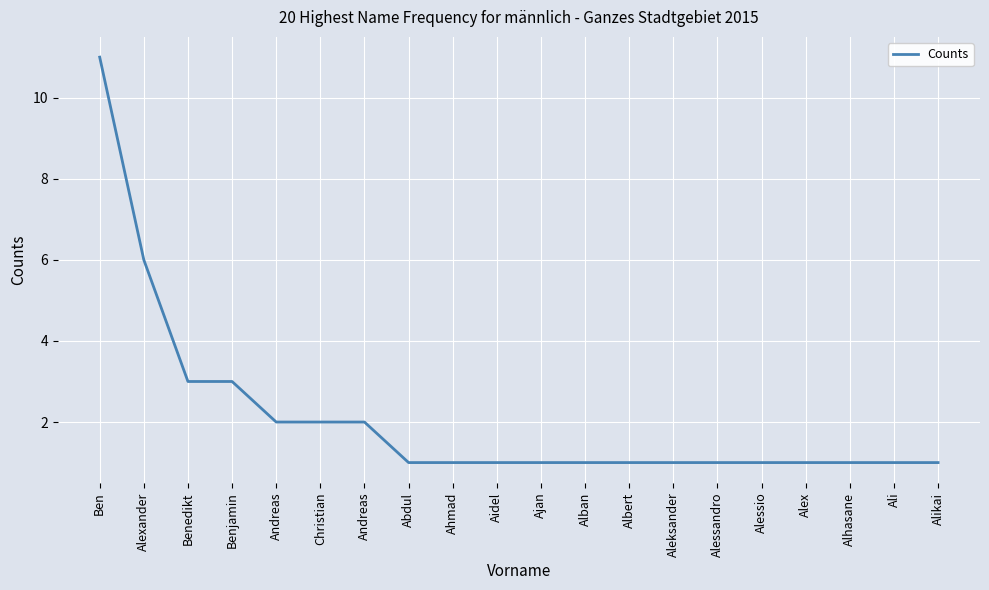

What is the difference between the maximum and second lowest values?

10